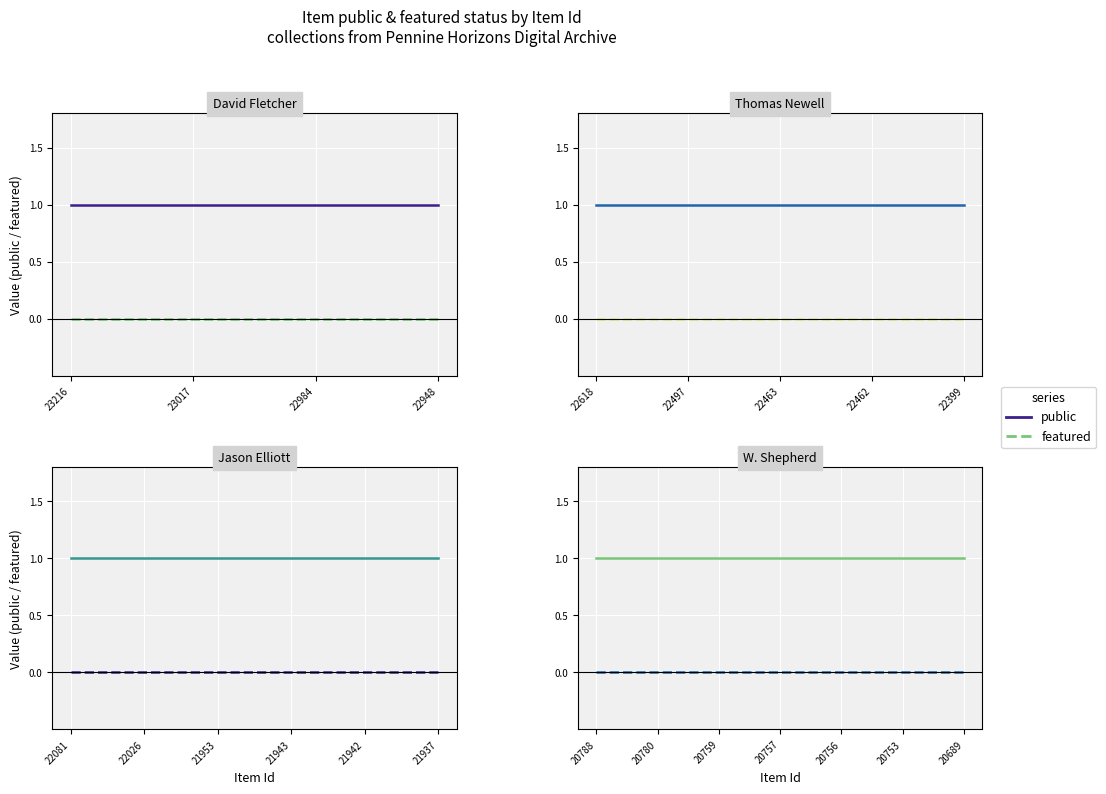

Rank the series by their average value, from lowest to highest.

featured, public